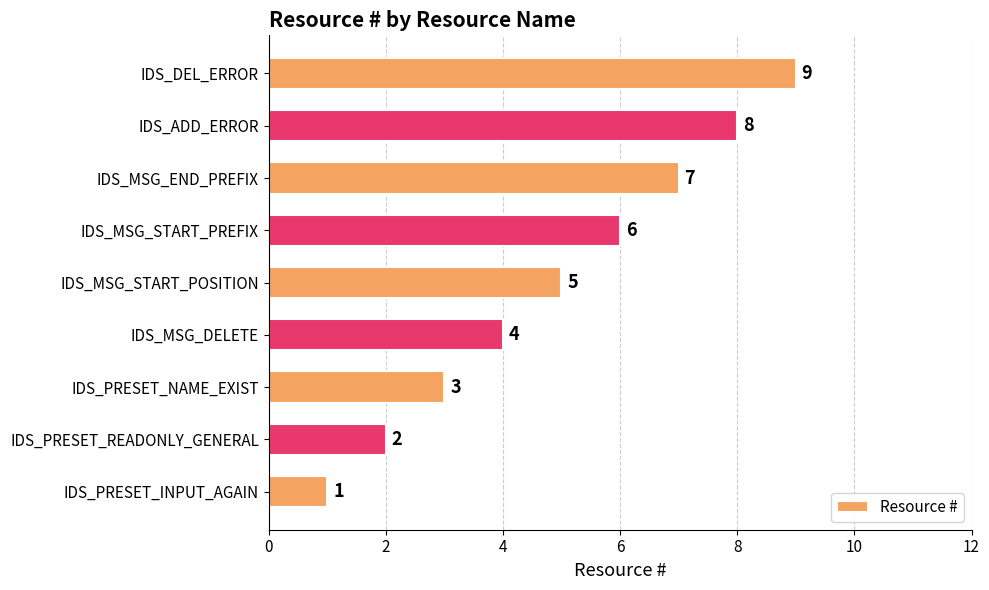

Is it true that the value at IDS_PRESET_READONLY_GENERAL is 1?

False